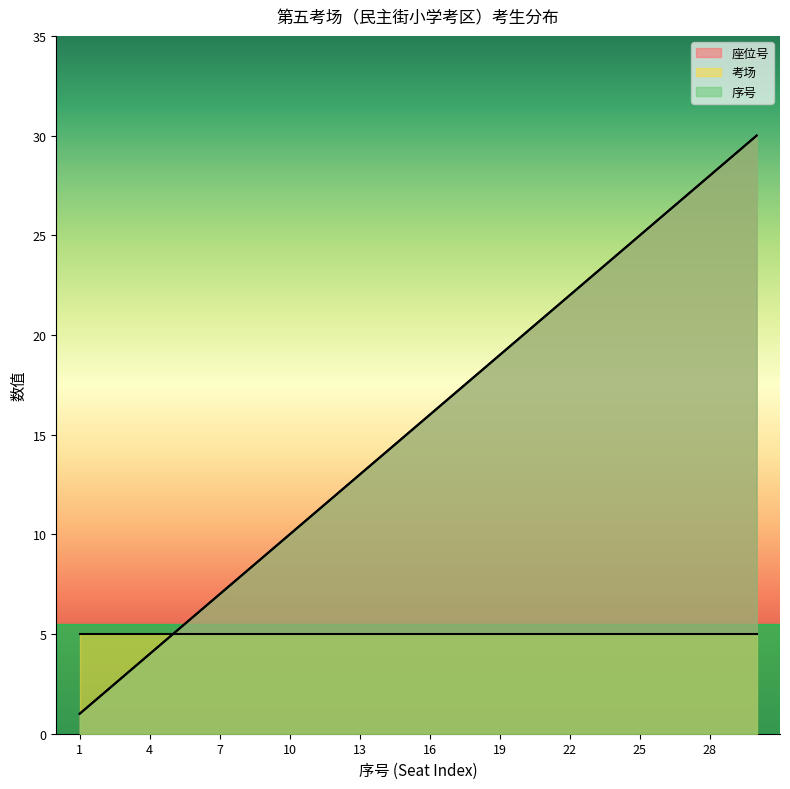

How many categories are shown in the chart?

30